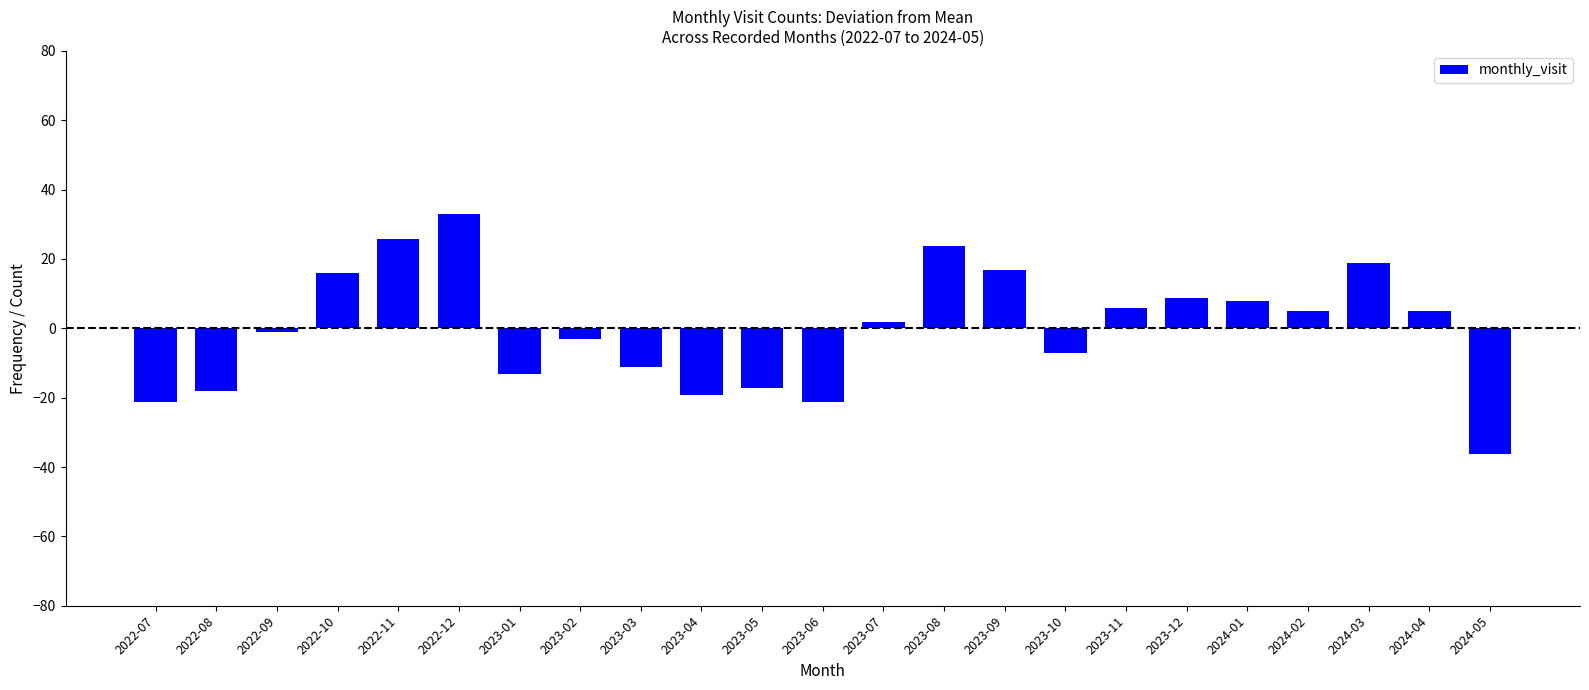

What is the value of the 23rd bar from the left?

-36.1